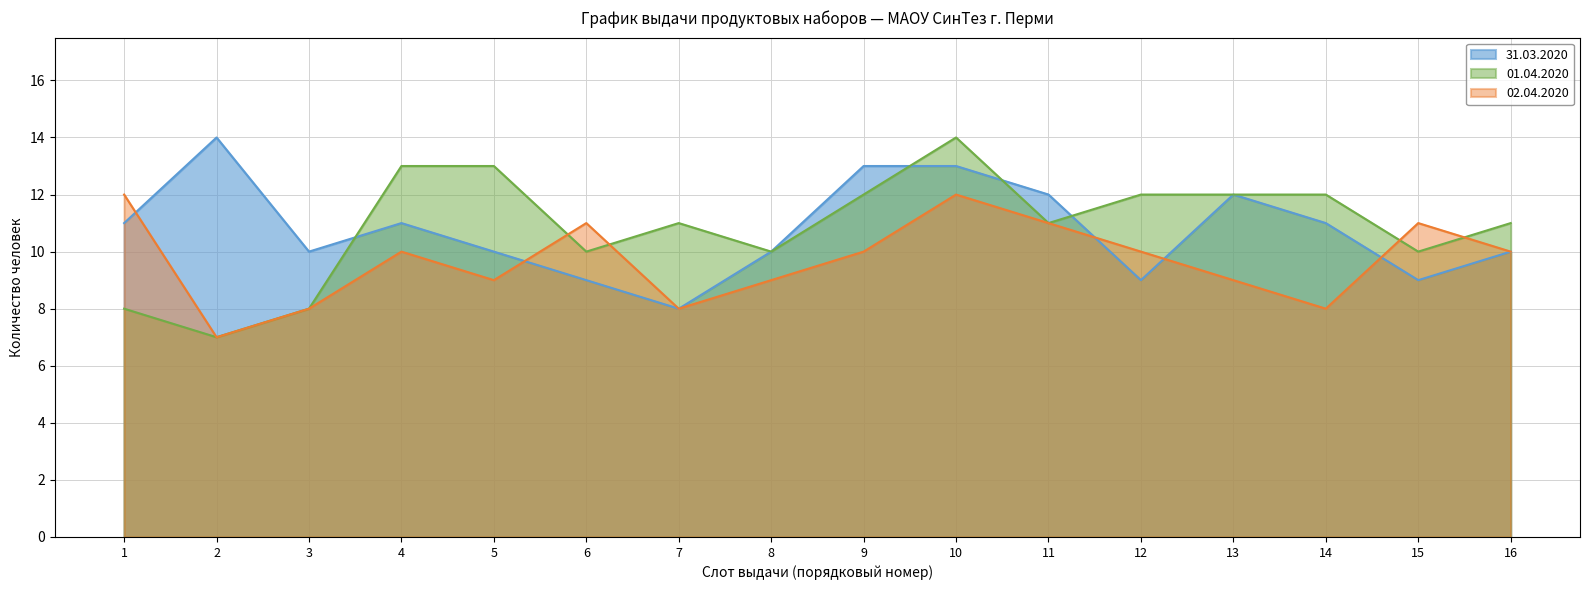

How many interior local valleys does the 31.03.2020 series have?

4